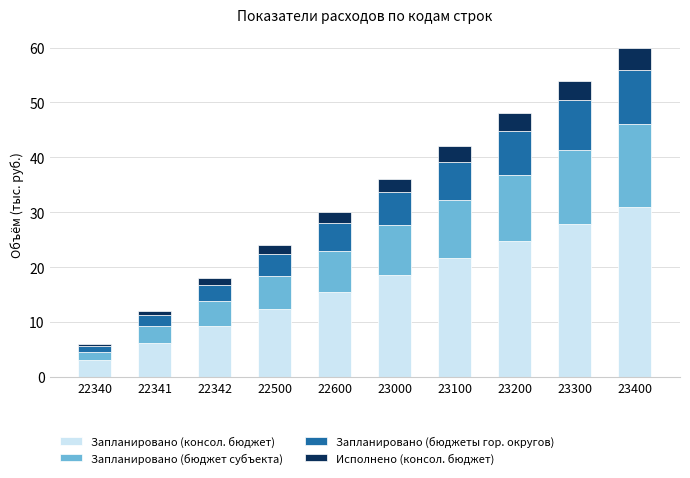

Is it true that Запланировано (консол. бюджет) equals 3.1 at 22340?

True